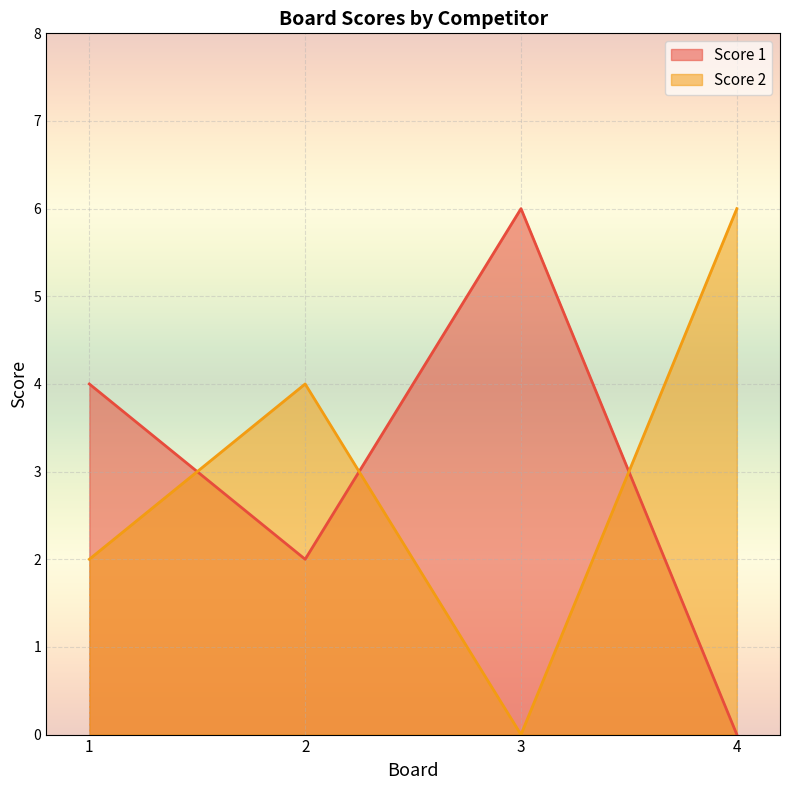

Rank the categories by Score 2 value from highest to lowest.

4, 2, 1, 3